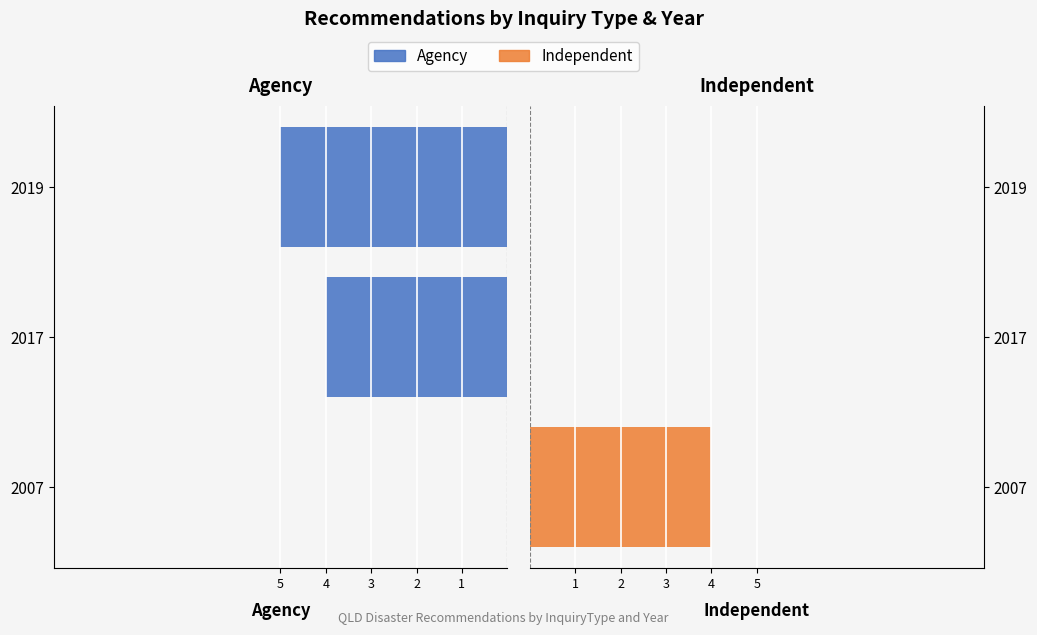

How many values in the Independent series exceed 0?

1